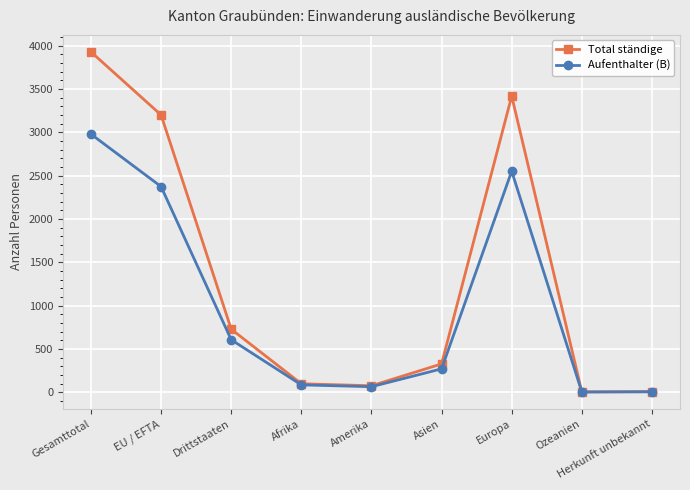

What is the value of the Total ständige point at the 6th from the left?

327